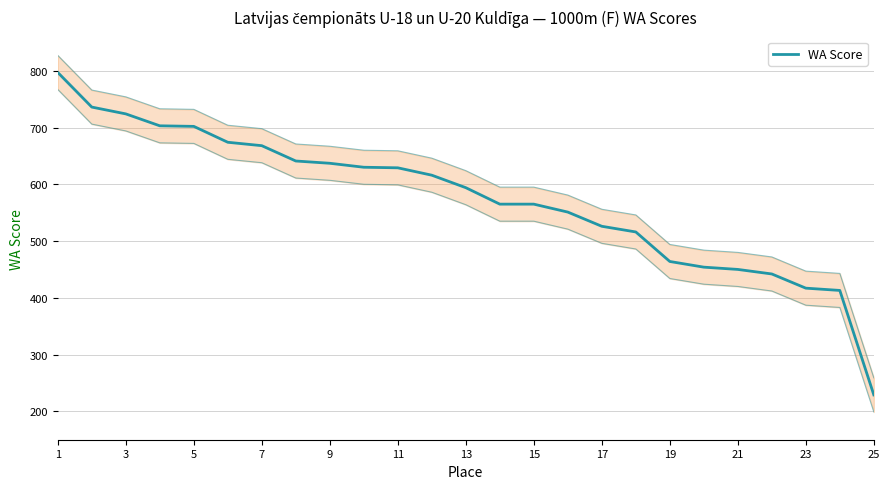

How many distinct data groups are displayed?

1